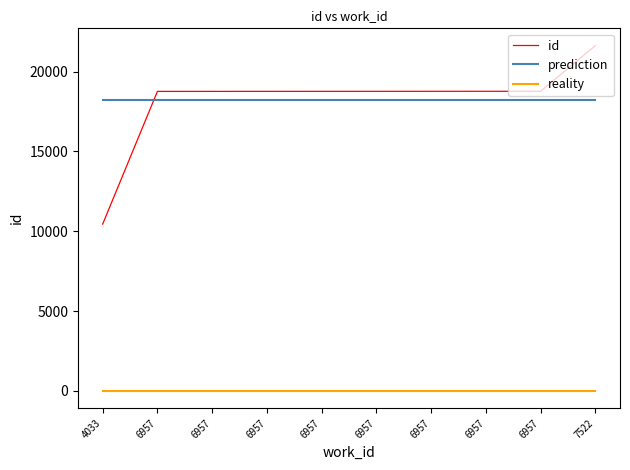

What are all the series names shown in the legend?

id, prediction, reality